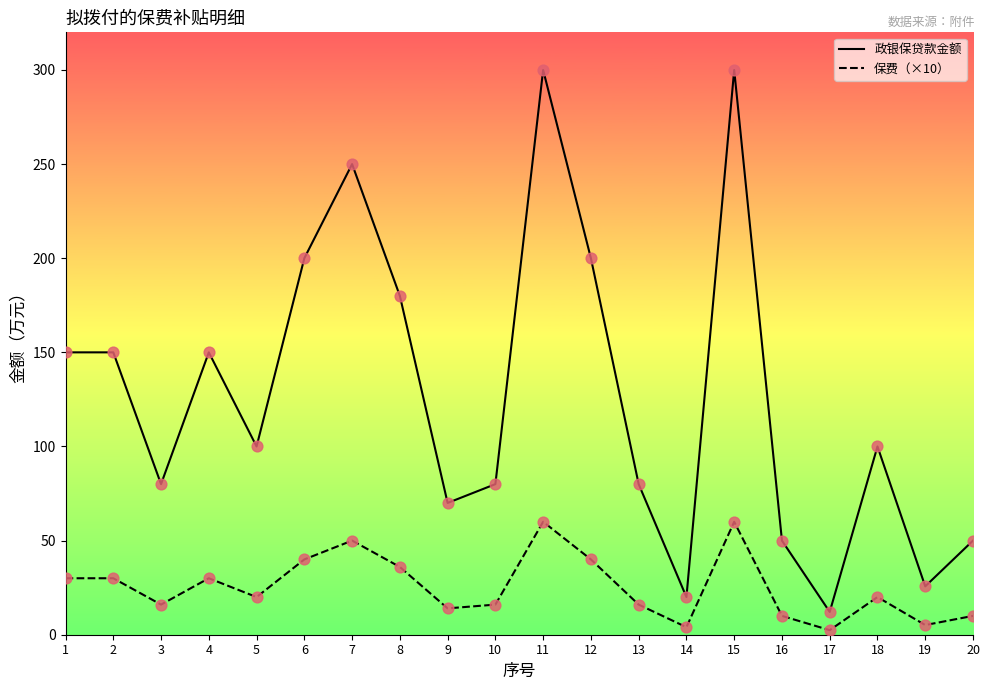

At how many categories does at least one series exceed 266?

2